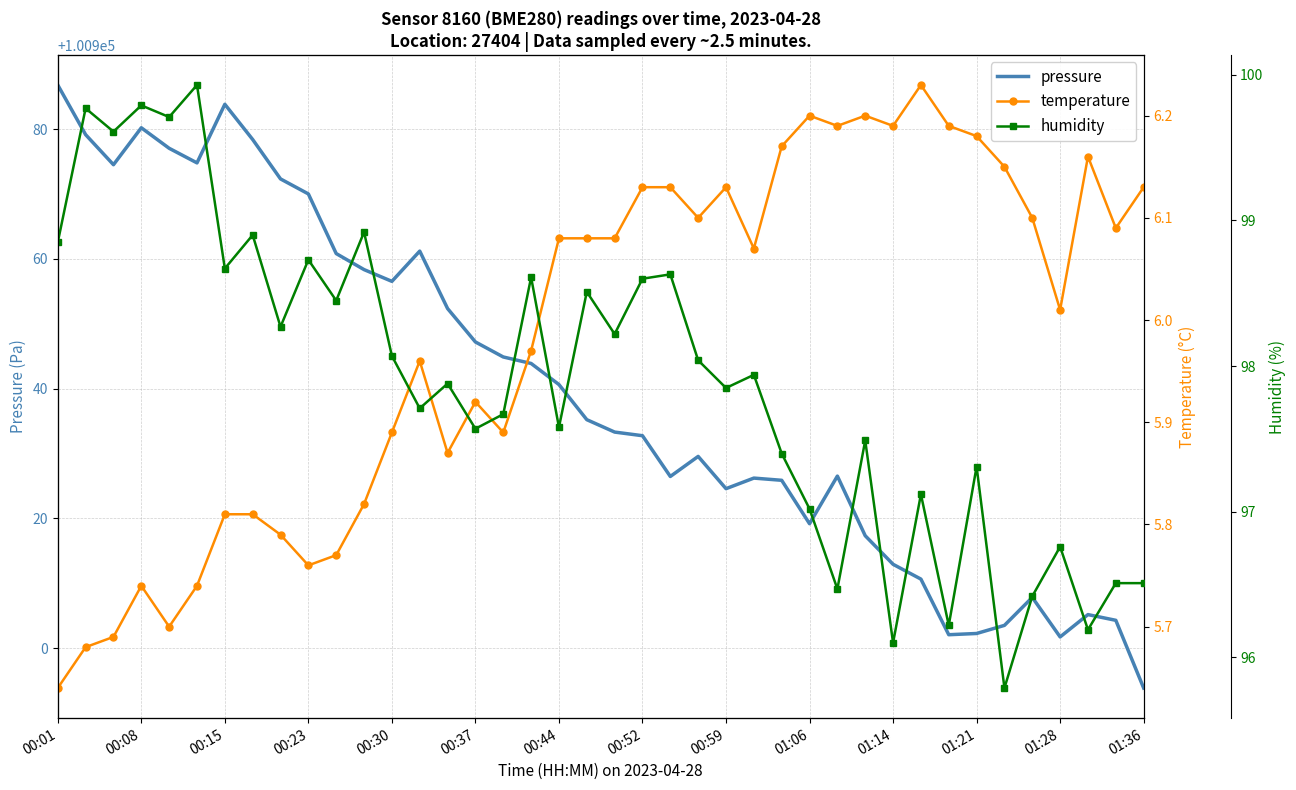

Which category has the lowest value in the pressure series?

01:36